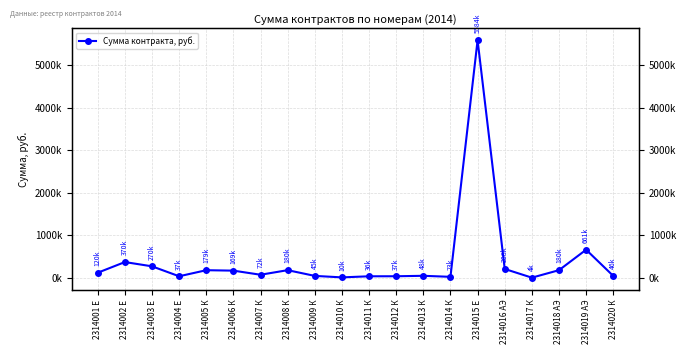

Where does the data first go above 120000?

2314002 Е